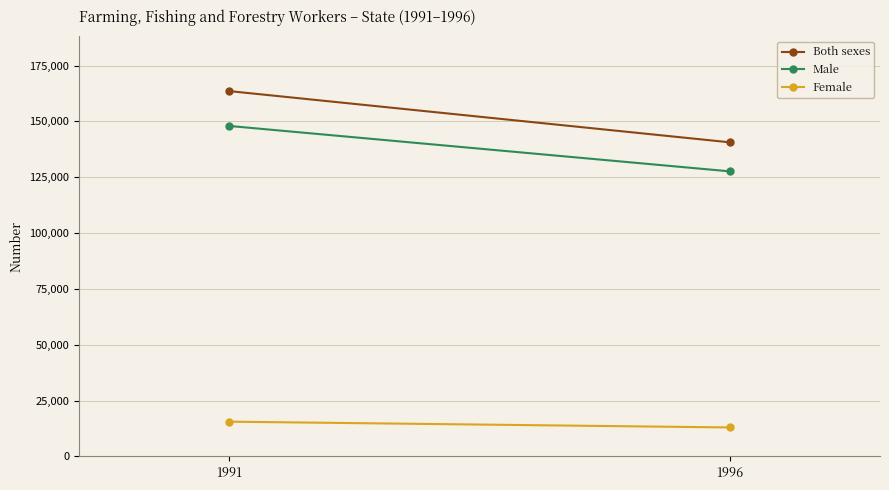

What is the average value of the Both sexes series?

152087